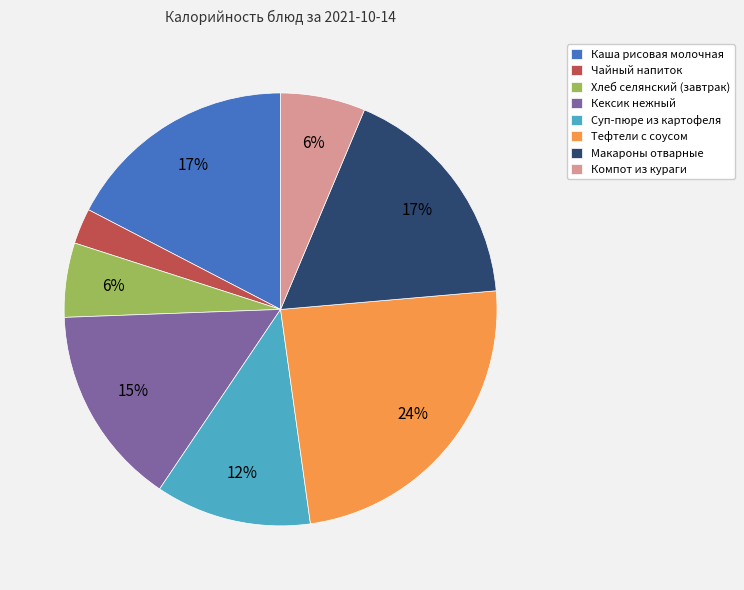

Does any single category account for the majority?

No